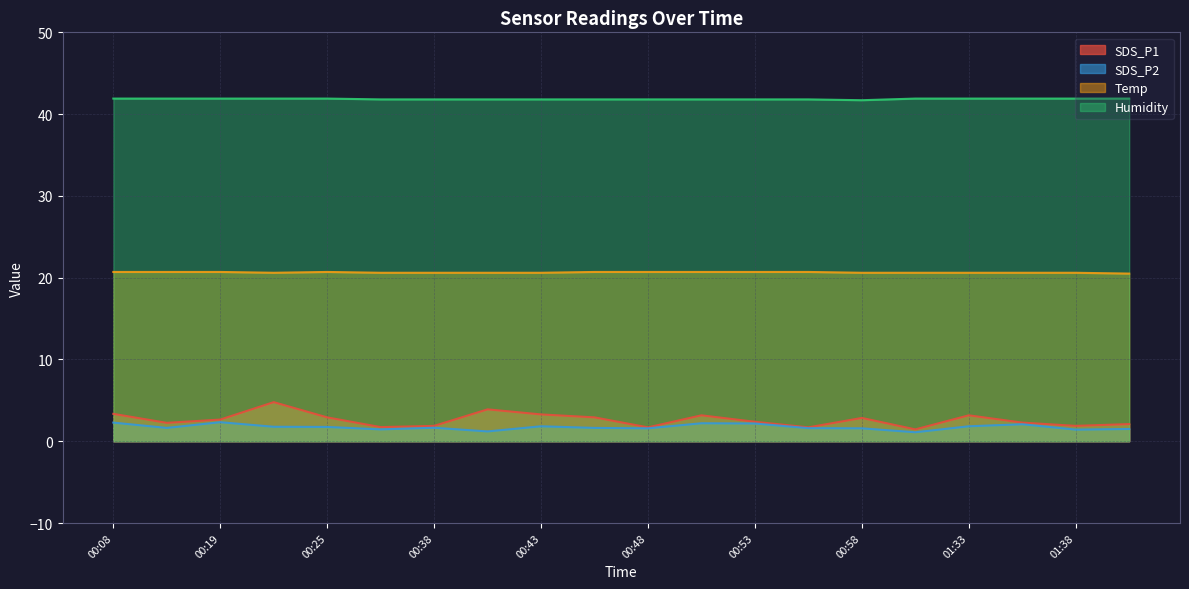

Does the chart display data point markers on the line(s)?

No